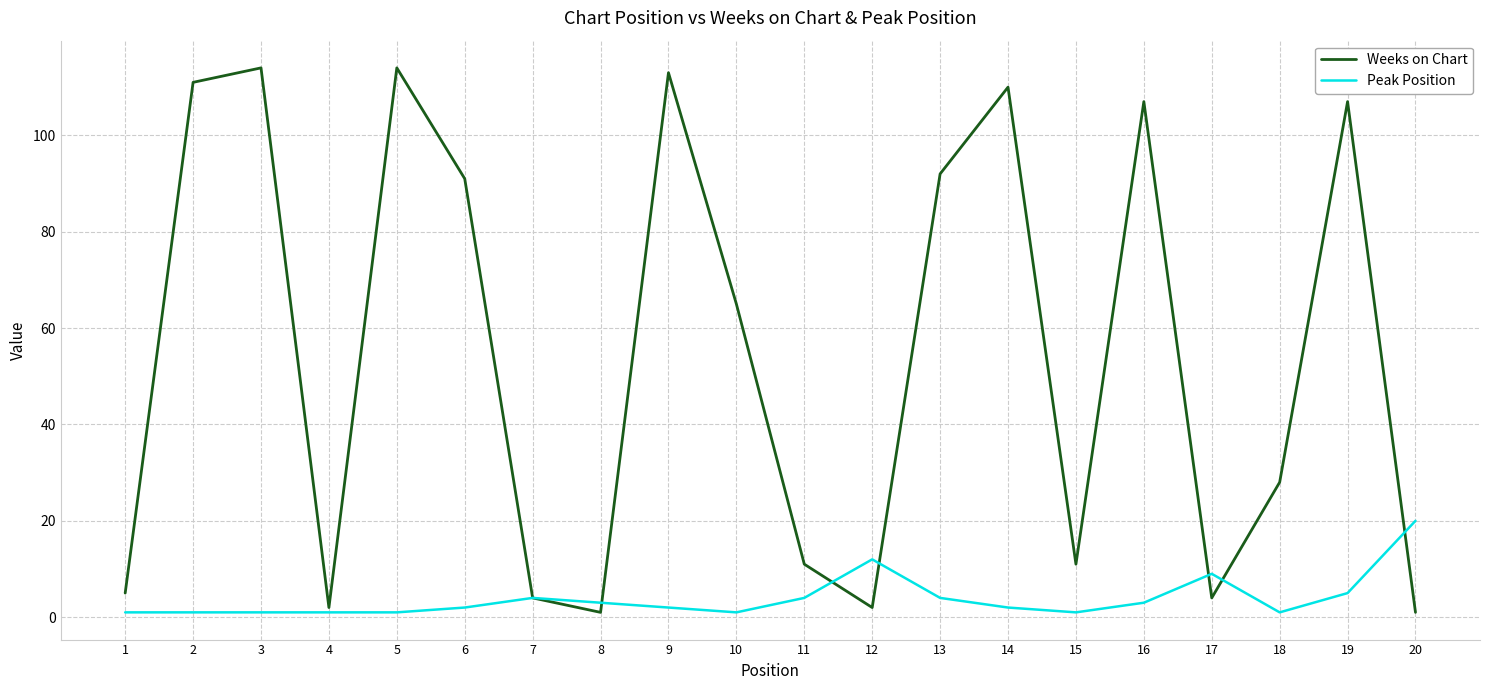

The value of Weeks on Chart at 18 is 28. True or false?

True